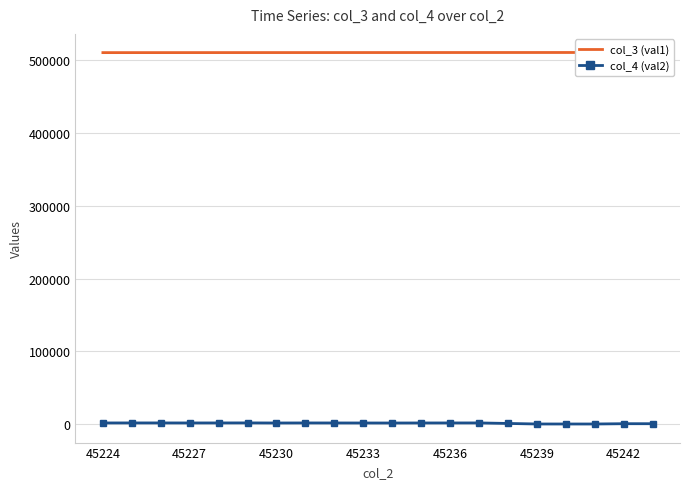

What is the smallest value displayed?

418